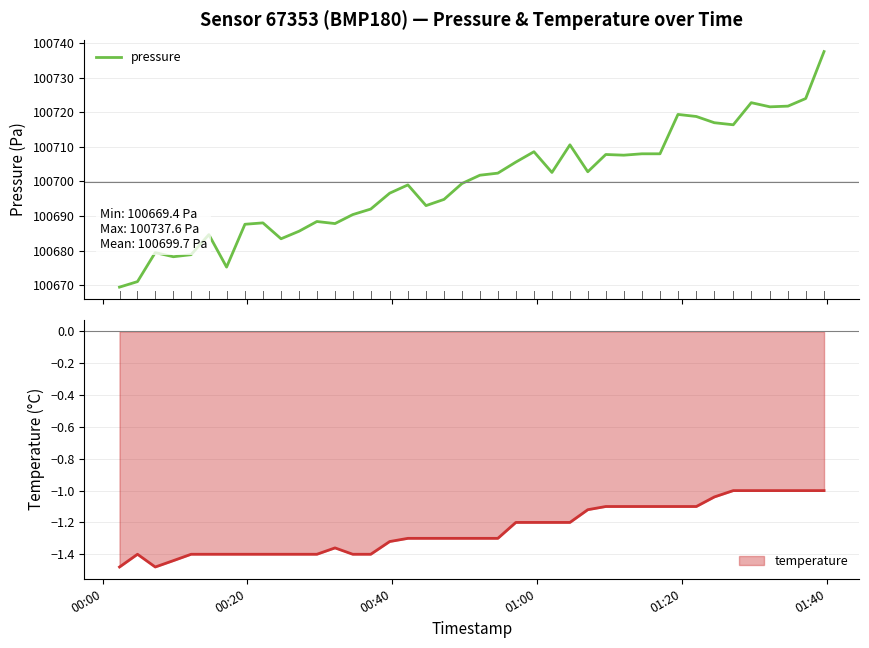

Reading left to right, what are all the values shown in this chart?

100669.4	100671.0	100679.4	100678.2	100678.8	100684.6	100675.2	100687.6	100688.0	100683.4	100685.6	100688.4	100687.8	100690.4	100692.0	100696.6	100699.0	100693.0	100694.8	100699.4	100701.8	100702.4	100705.6	100708.6	100702.6	100710.6	100702.8	100707.8	100707.6	100708.0	100708.0	100719.4	100718.8	100717.0	100716.4	100722.8	100721.6	100721.8	100724.0	100737.6